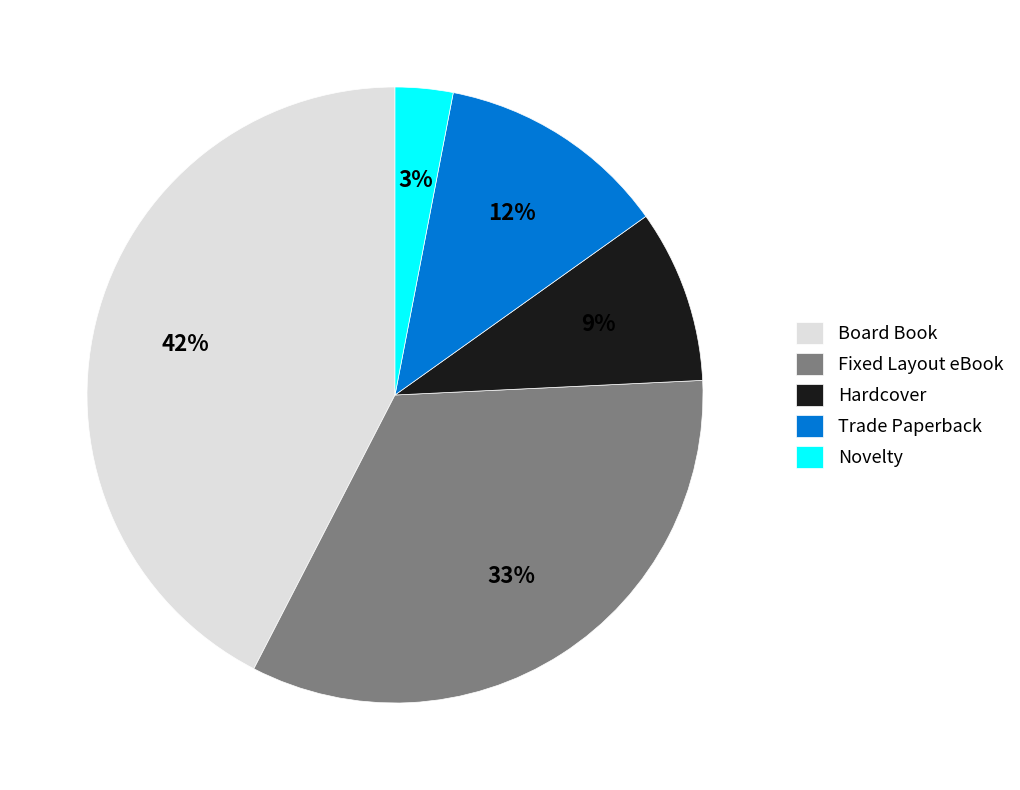

Which has a higher value, Hardcover or Board Book?

Board Book